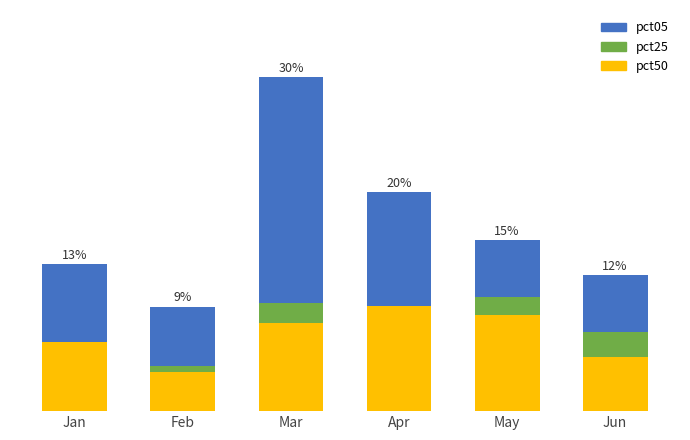

How many data points does each series have?

6